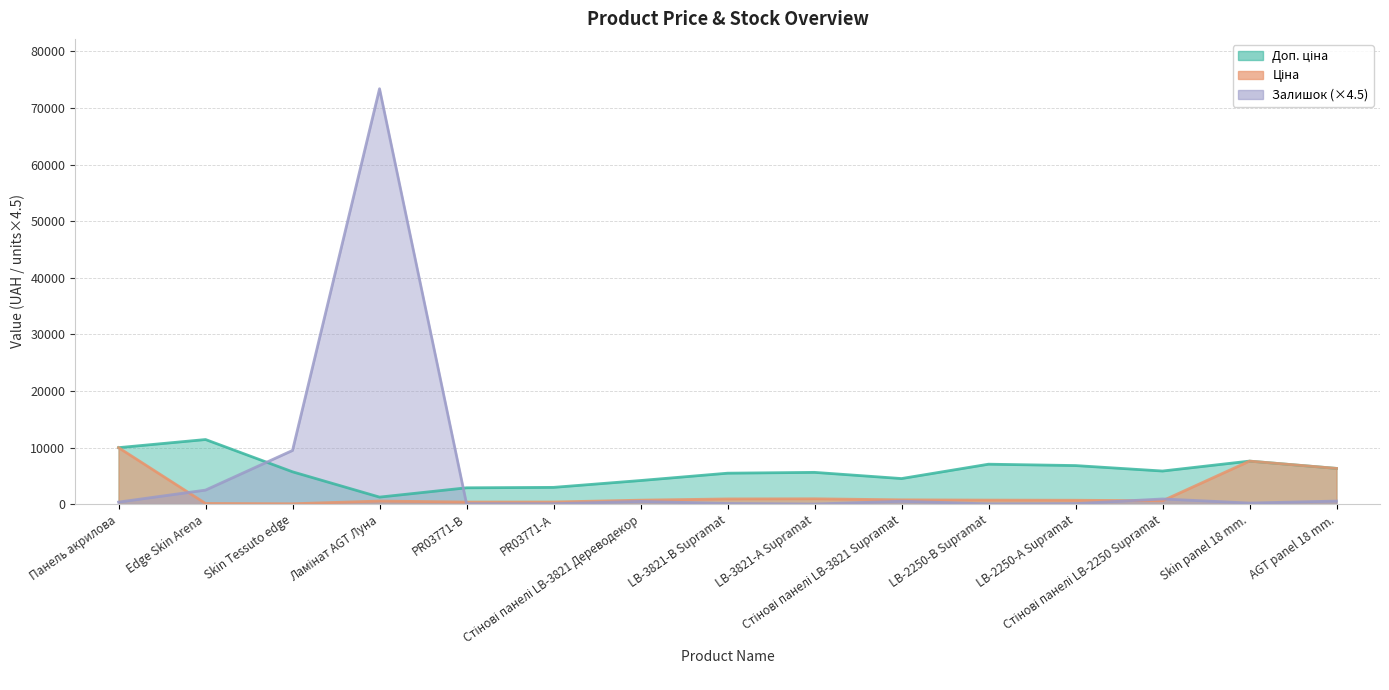

How many times do Доп. ціна and Залишок cross each other?

2